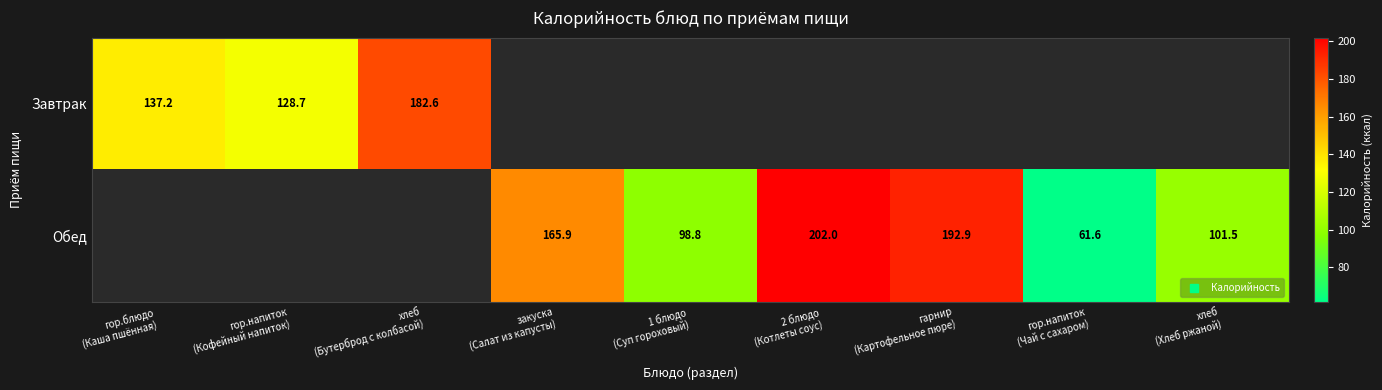

Rank the series by their average value, from highest to lowest.

Завтрак, Обед